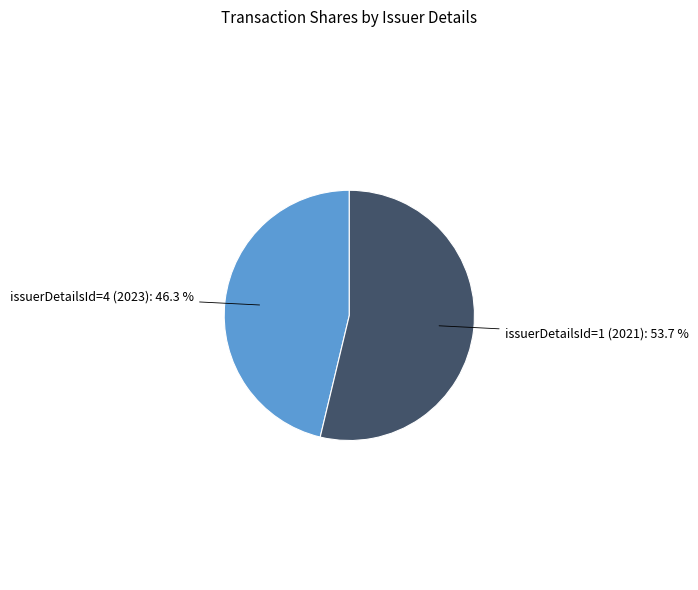

How many segments does this pie chart have?

2